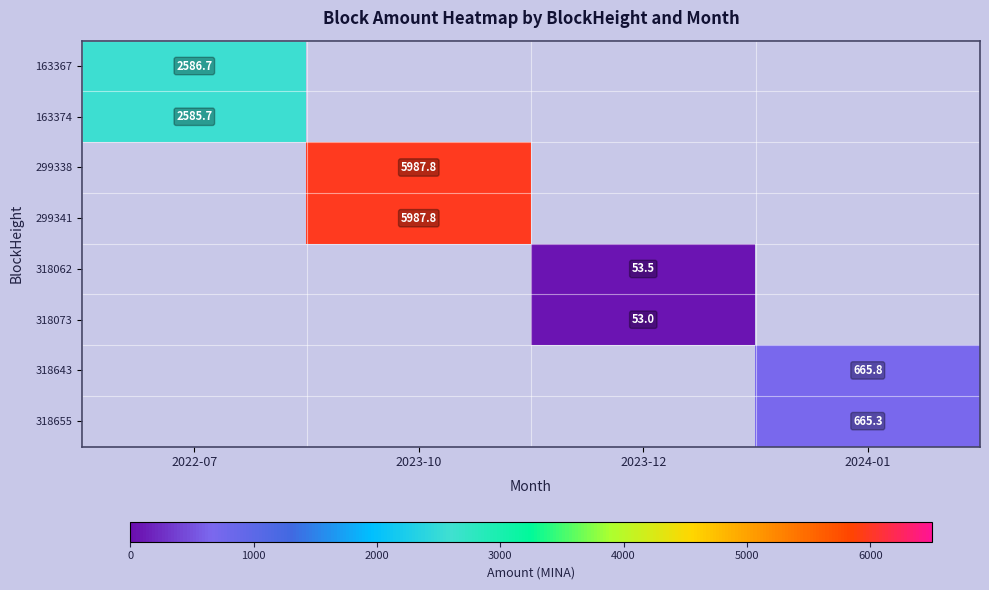

Which series has the widest spread of values?

163367